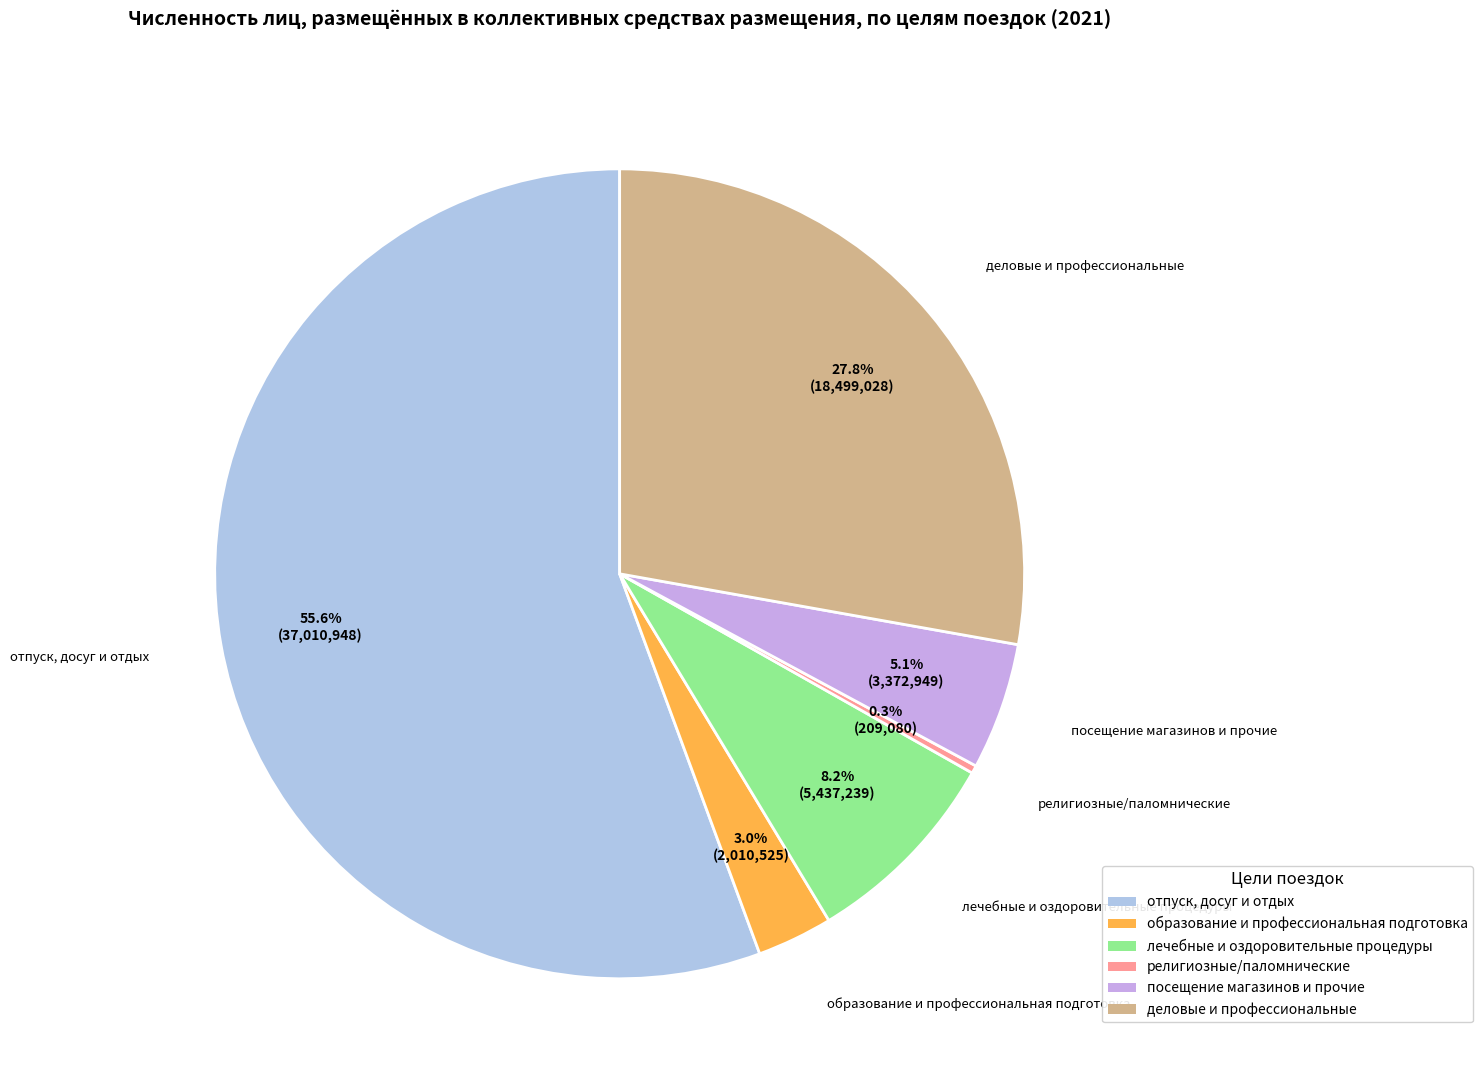

Do посещение магазинов и прочие and лечебные и оздоровительные процедуры together represent more than half of the pie?

No